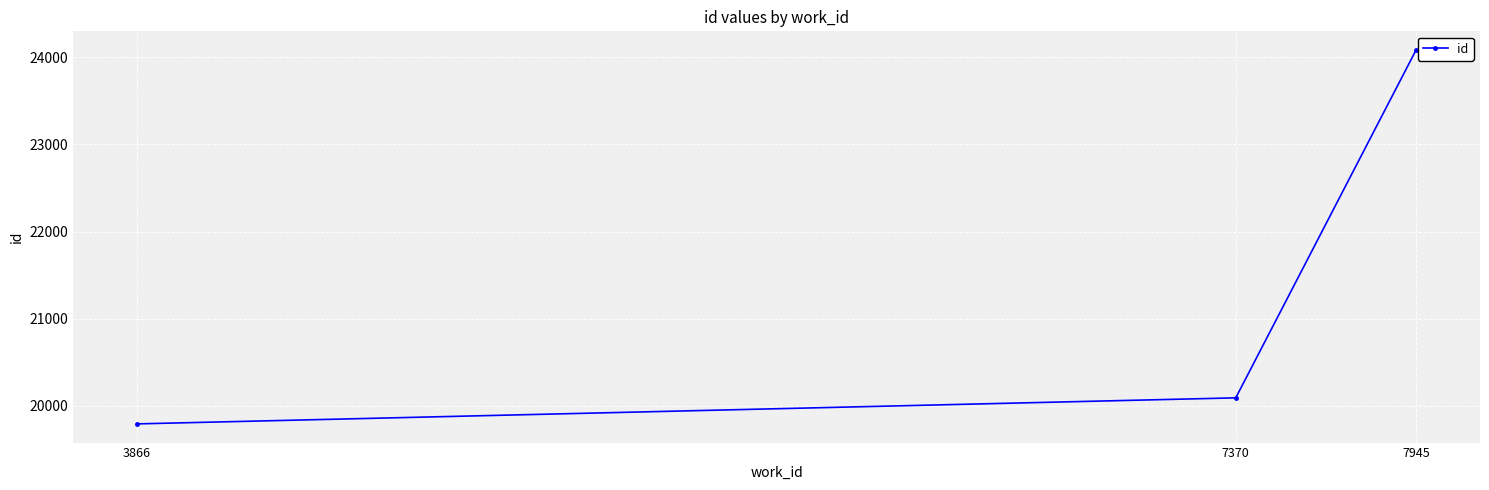

Rank the categories by value from lowest to highest.

3866, 7370, 7945